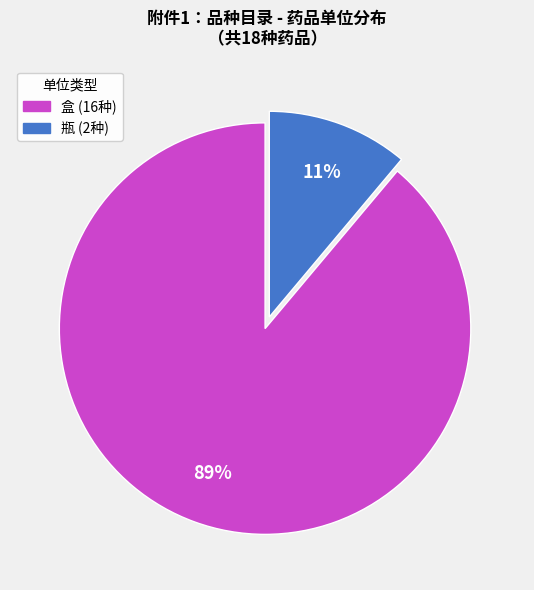

Which category accounts for the majority?

盒